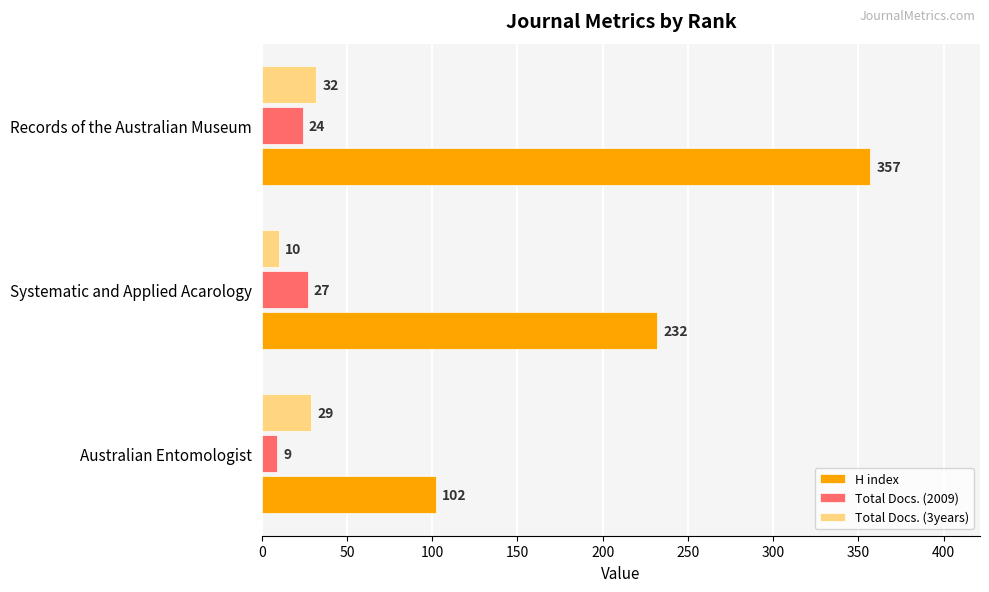

Is the value of H index at Australian Entomologist greater than the value of Total Docs. (3years) at Australian Entomologist?

Yes